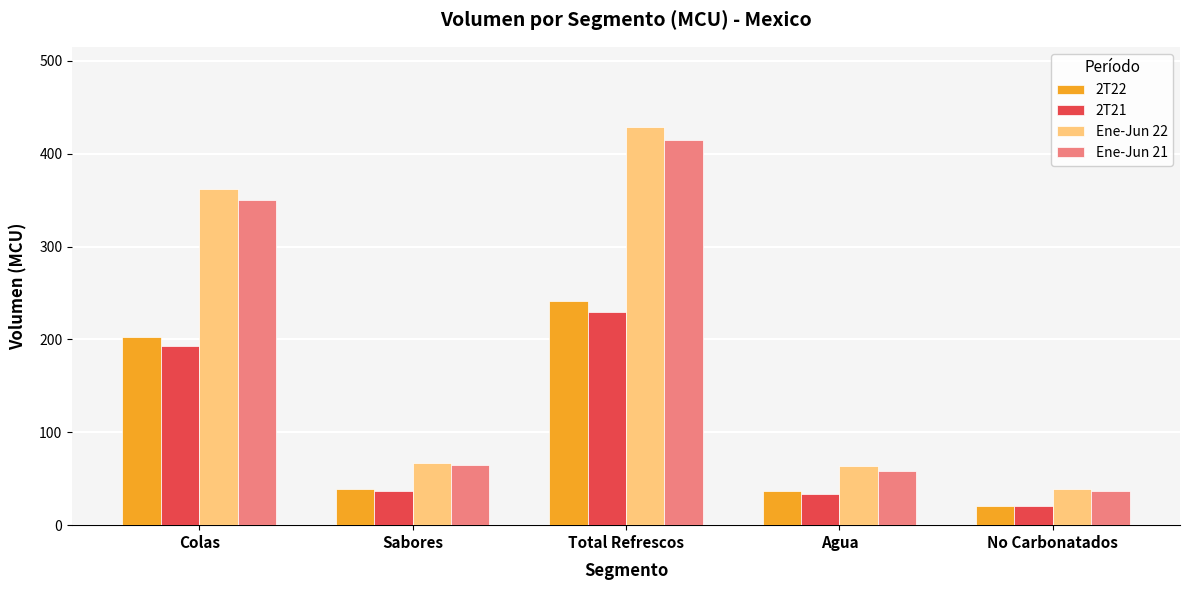

At Colas, list the series in order from smallest to largest.

2T21, 2T22, Ene-Jun 21, Ene-Jun 22